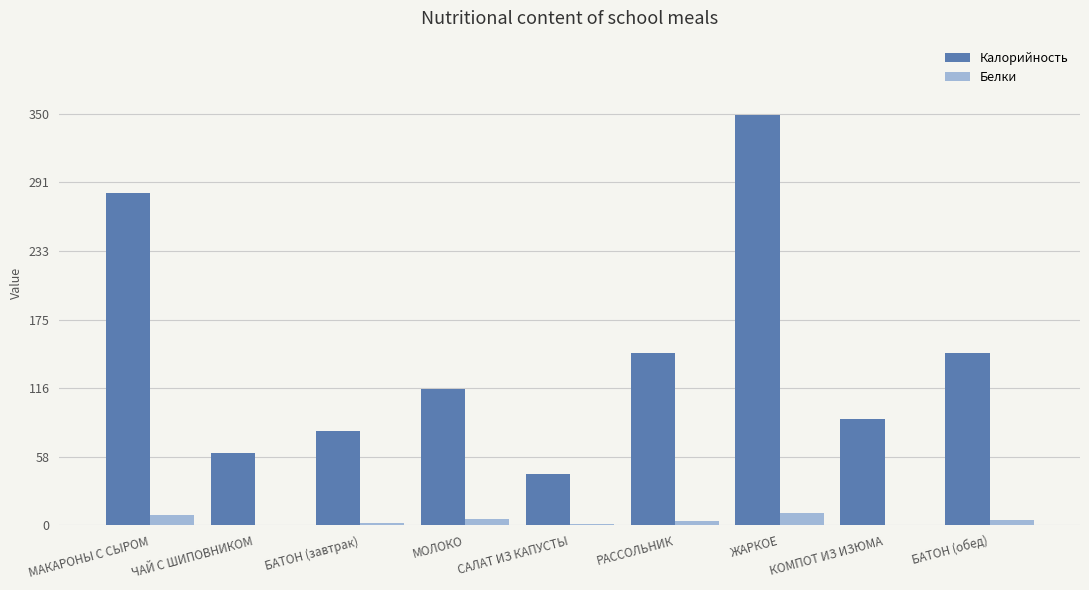

What is the total value across all series at ЖАРКОЕ?

360.2